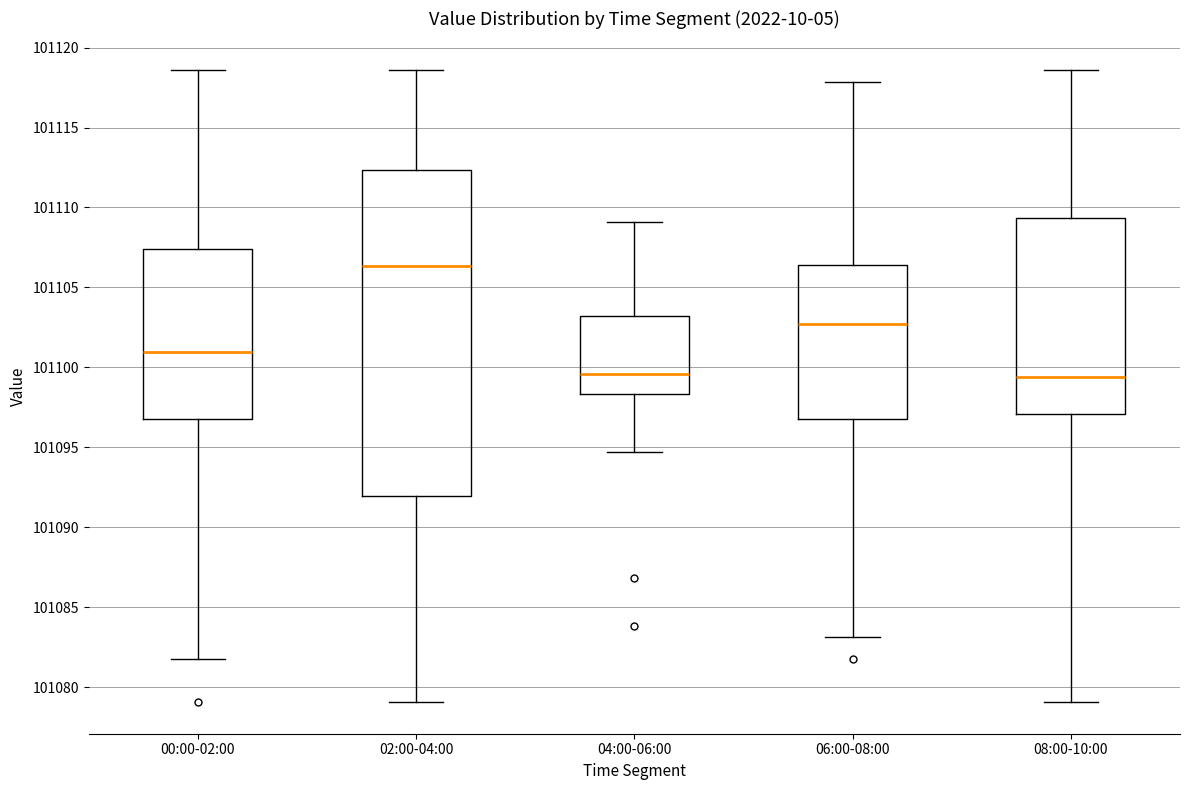

Where does the median line of the box for 08:00-10:00 sit on the y-axis? The values are not printed on the chart, so give them approximately, as read against the axis.

101099.5